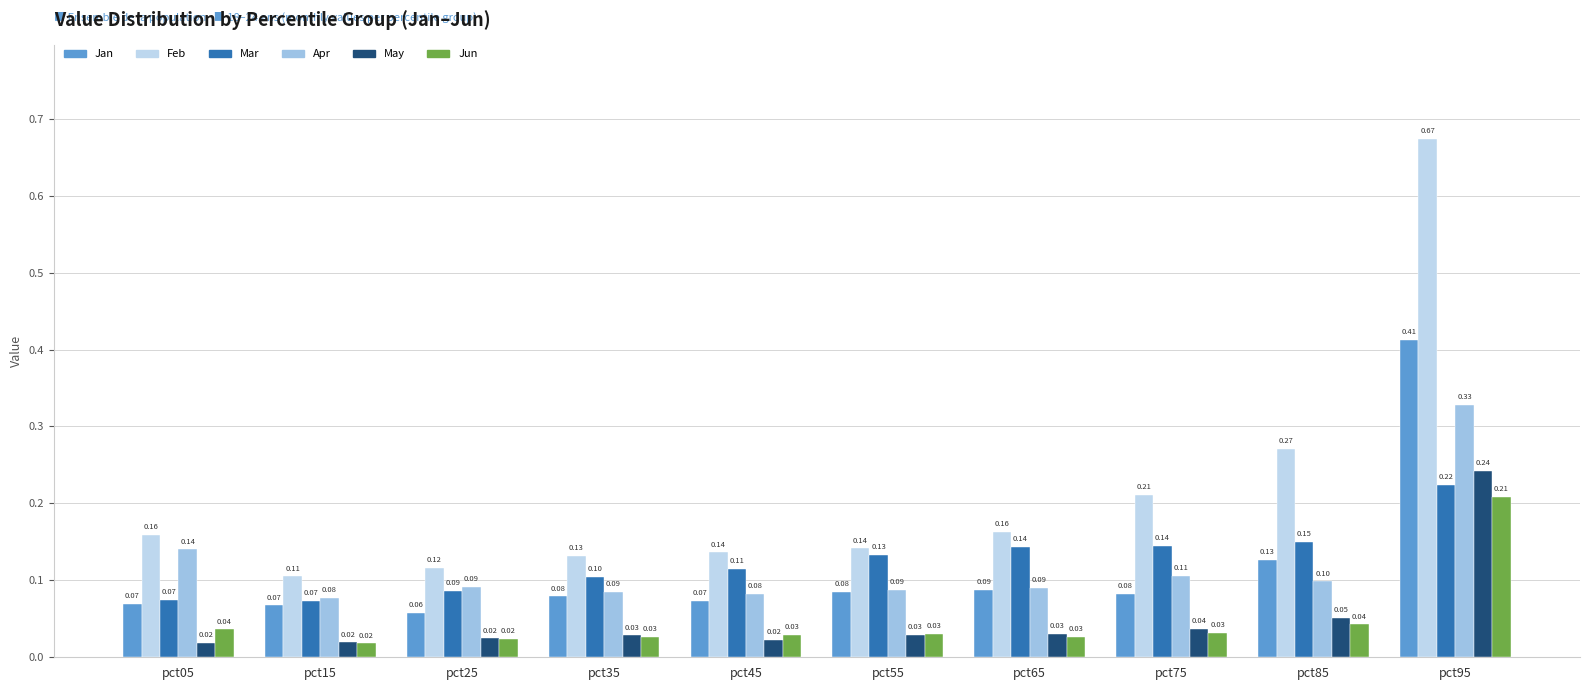

What is the difference between the maximum and minimum values in the Feb series?

0.6